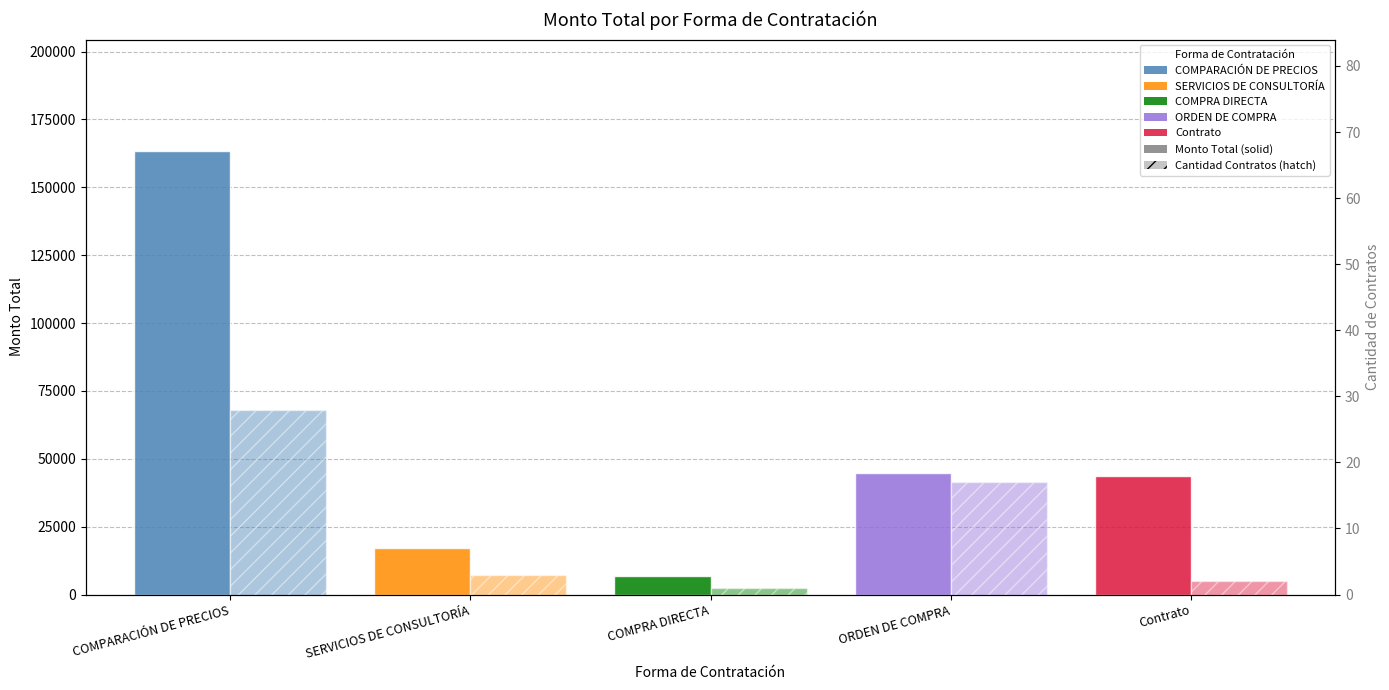

True or false: Cantidad de Contratos has a value of 28.0 at COMPARACIÓN DE PRECIOS.

True